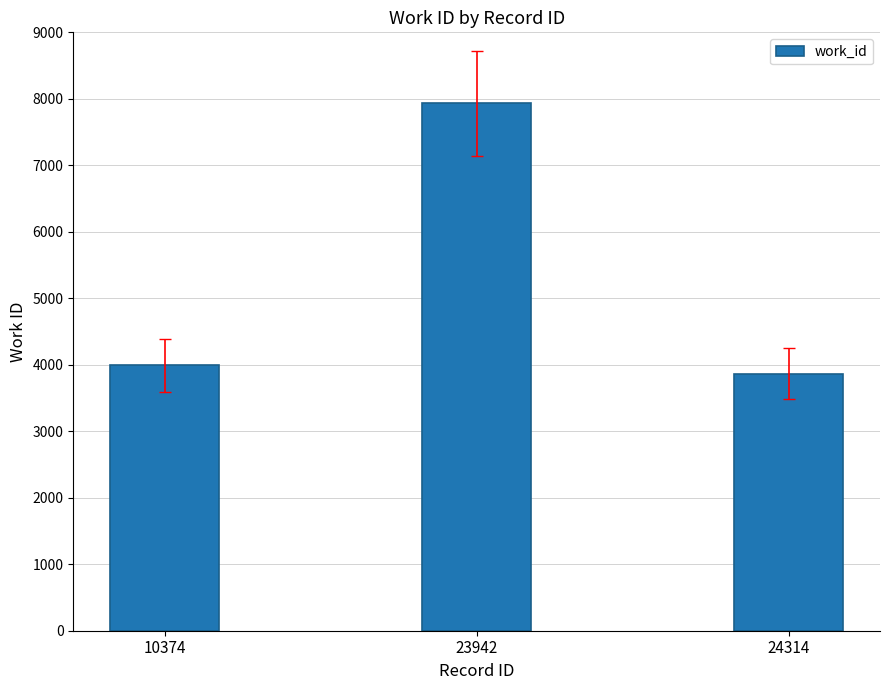

Between 10374 and 23942, which is larger?

23942